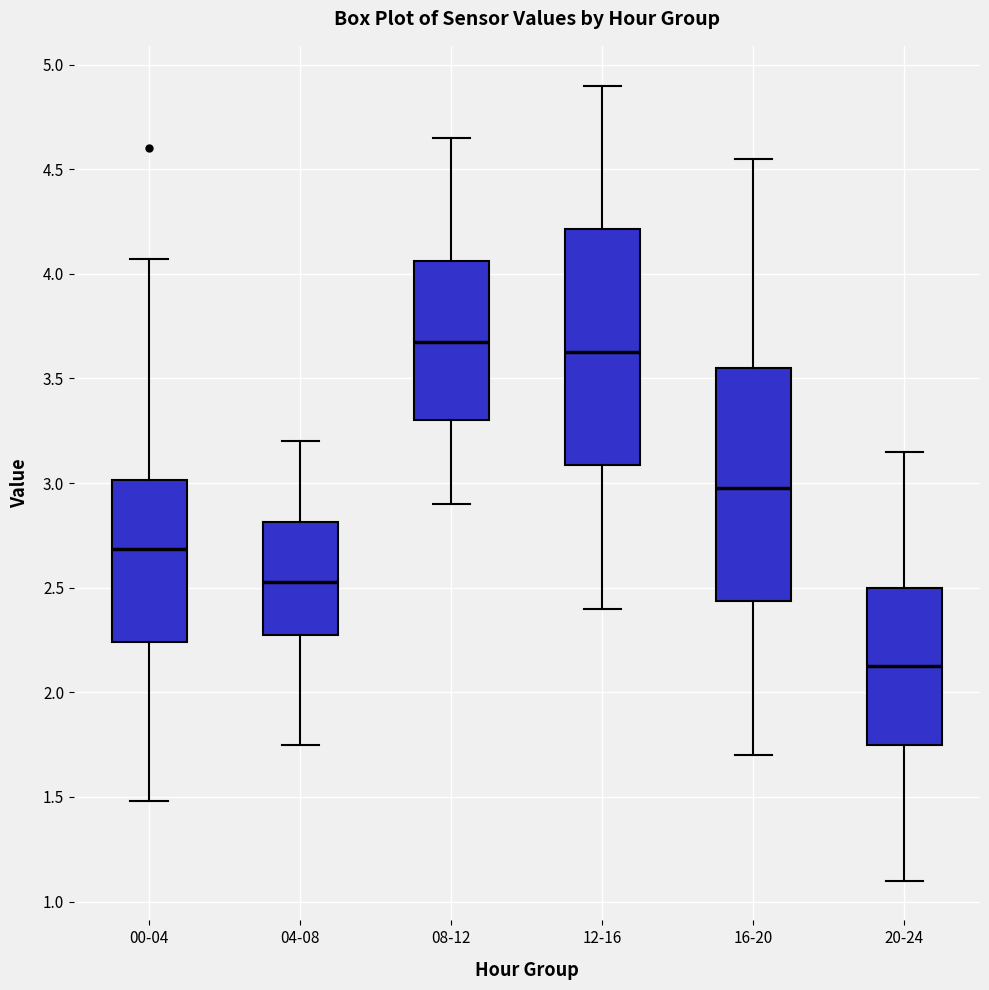

Where does the median line of the box for 08-12 sit on the y-axis? The values are not printed on the chart, so give them approximately, as read against the axis.

3.70